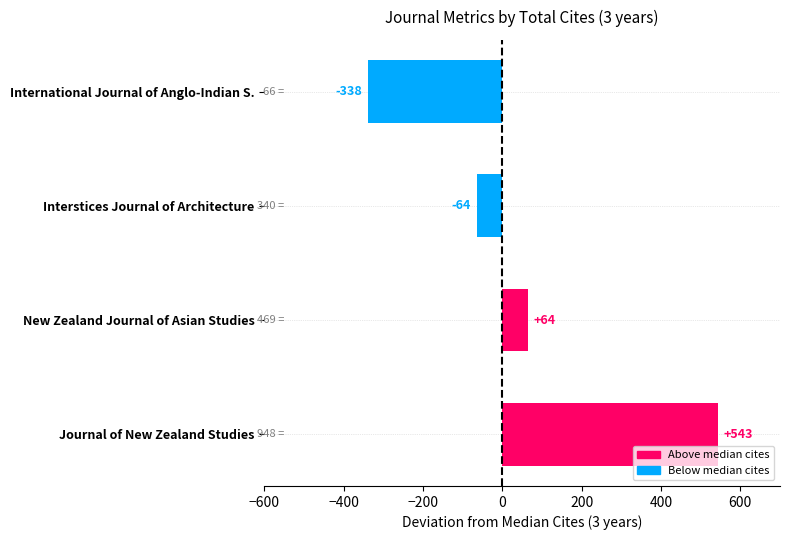

The chart shows a value of -64.5 at Interstices Journal of Architecture. True or false?

True